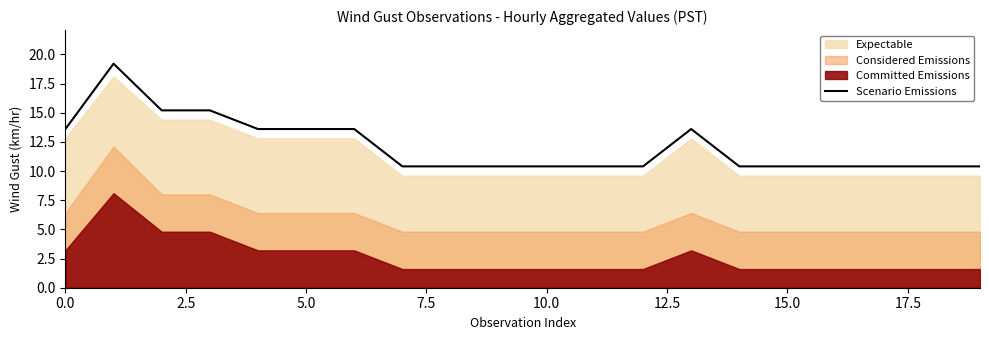

What is the difference between the second highest and minimum values?

4.8